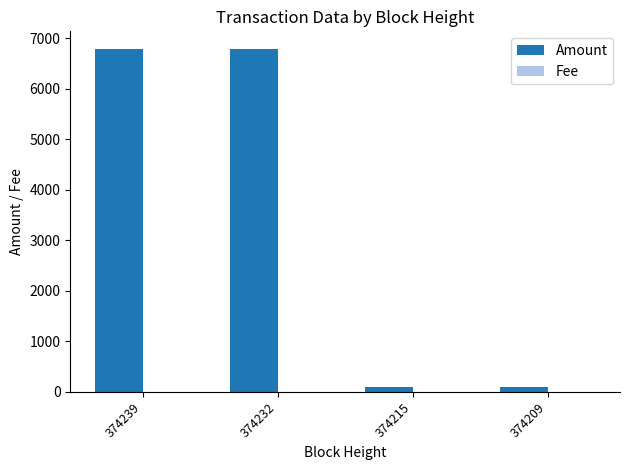

Which series has the largest total across all categories?

Amount